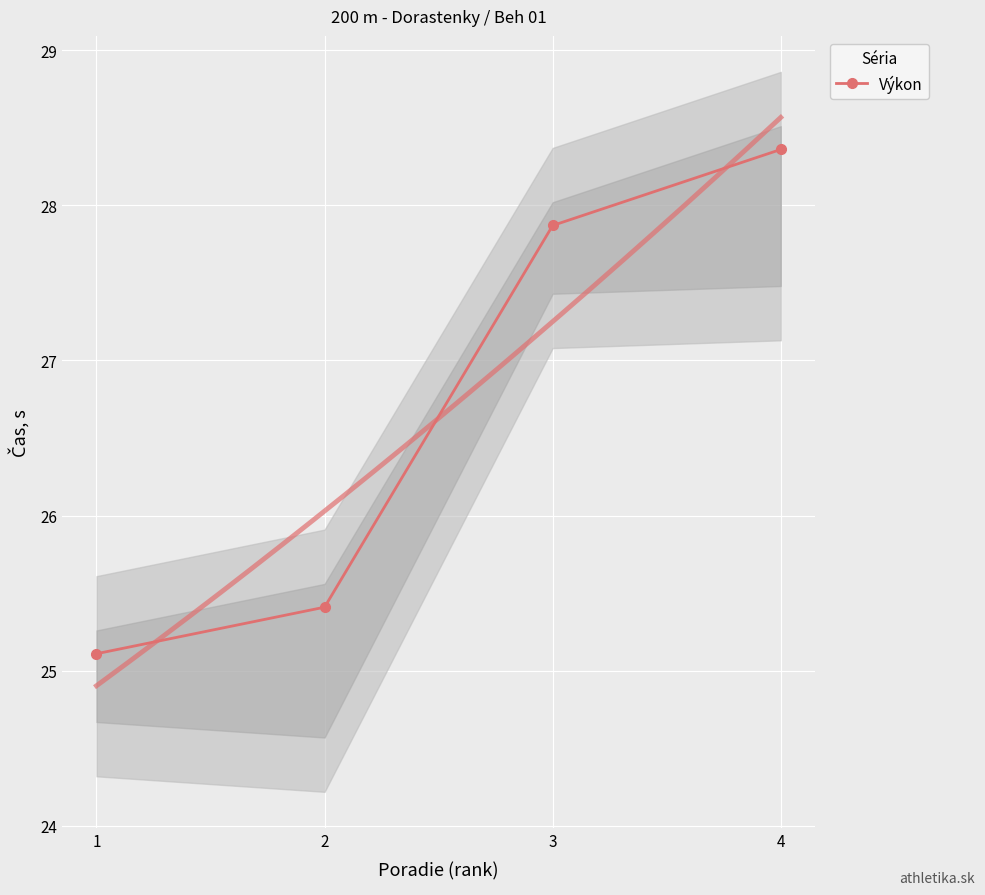

Rank the categories by value from lowest to highest.

1, 2, 3, 4